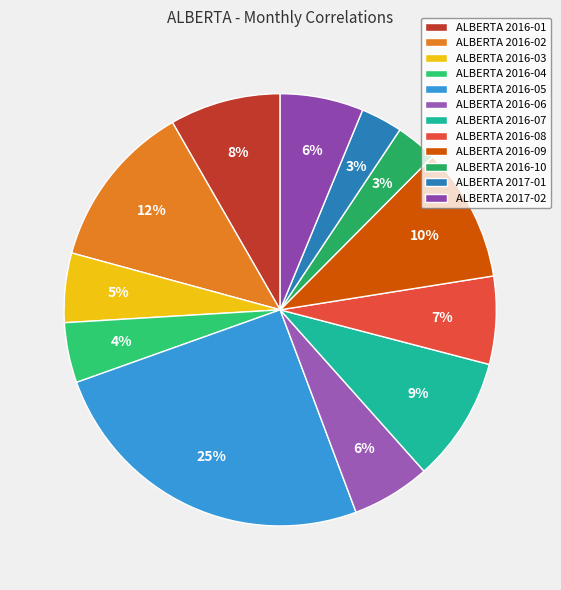

Rank the categories by value from highest to lowest.

2016-05, 2016-02, 2016-09, 2016-07, 2016-01, 2016-08, 2017-02, 2016-06, 2016-03, 2016-04, 2016-10, 2017-01